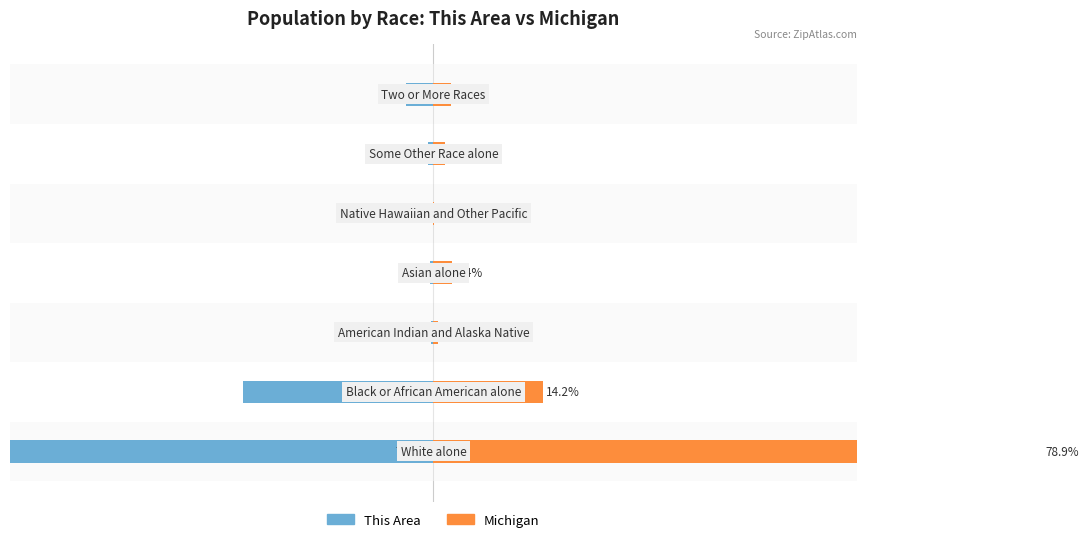

Is the value of This Area at 5 greater than the value of Michigan at 1?

No